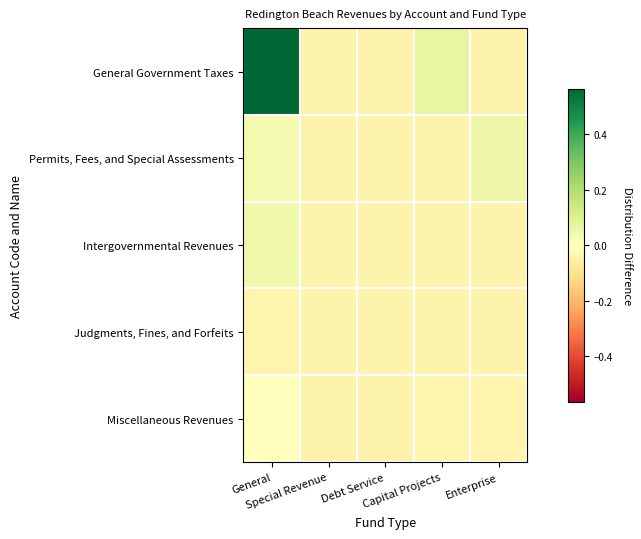

Which series has the widest spread of values?

General Government Taxes